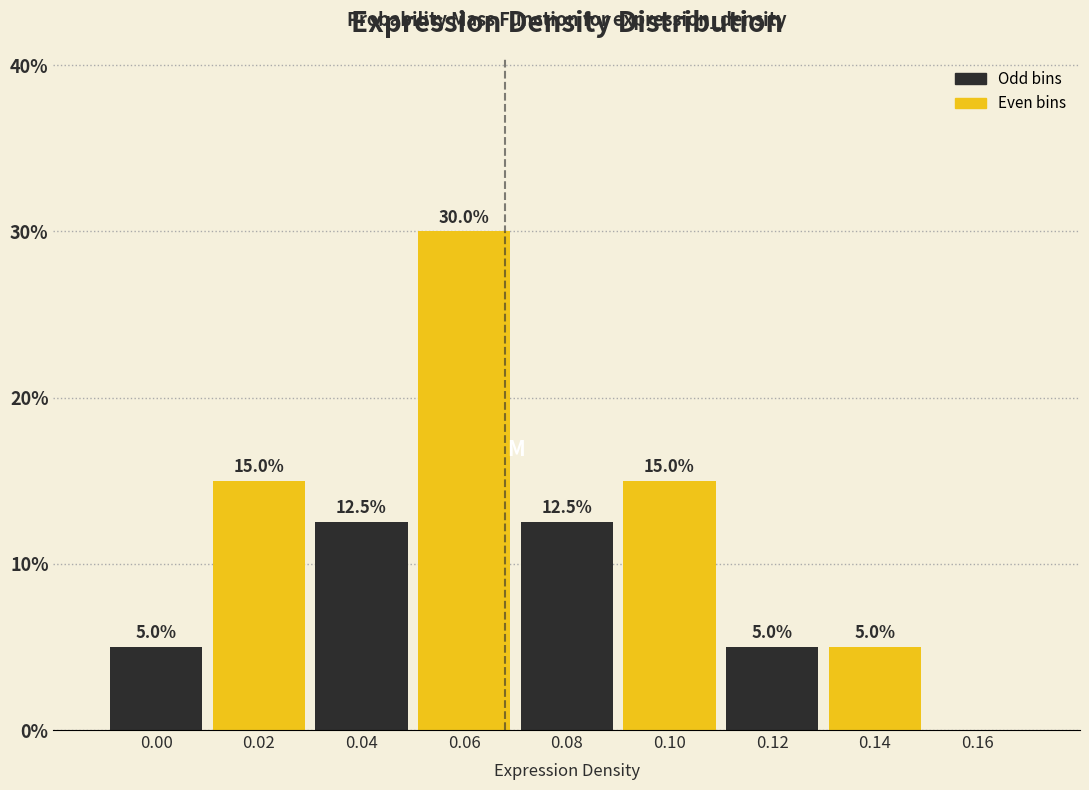

Reading right to left, what are all the values shown in this chart?

0.16=0.0	0.14=5.0	0.12=5.0	0.10=15.0	0.08=12.5	0.06=30.0	0.04=12.5	0.02=15.0	0.00=5.0